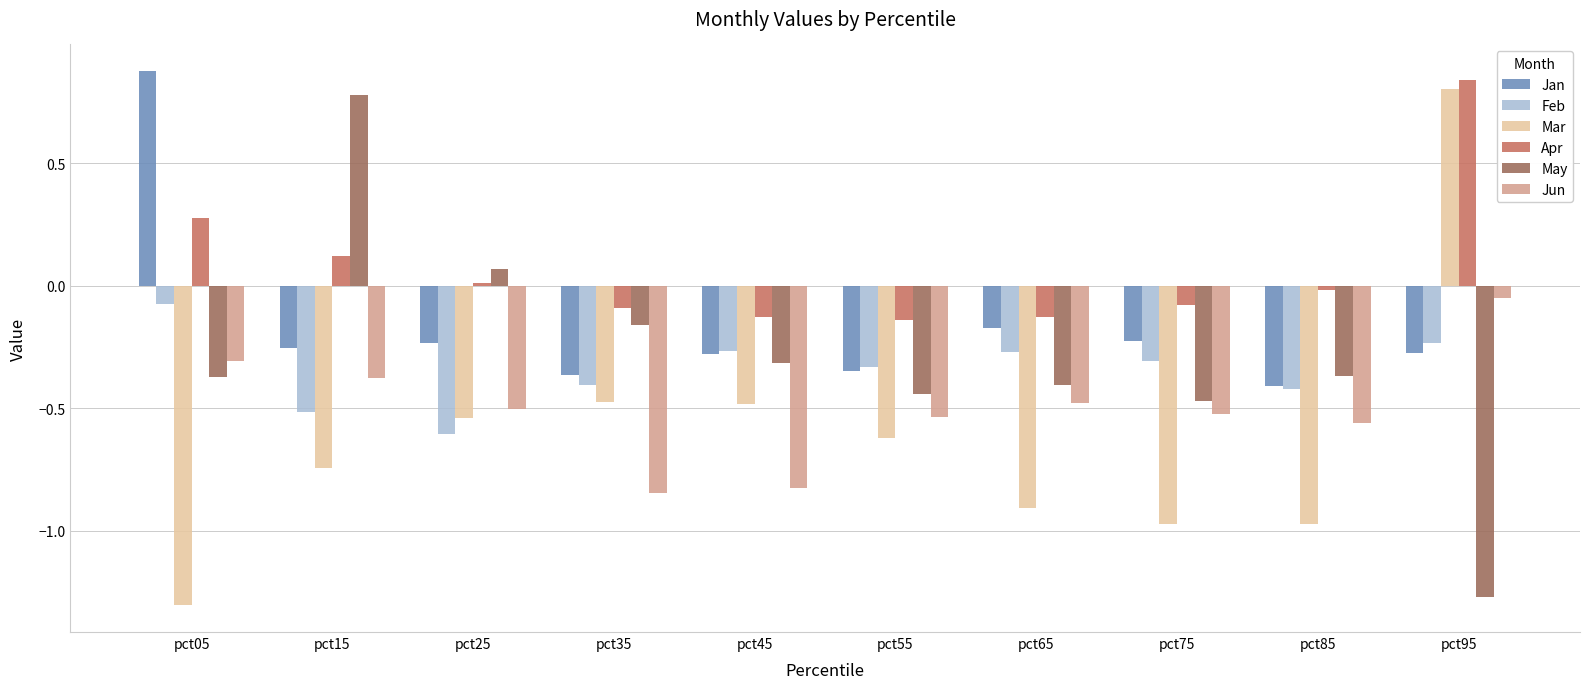

What is the sum of the Jun values at pct35 and pct75?

-1.4